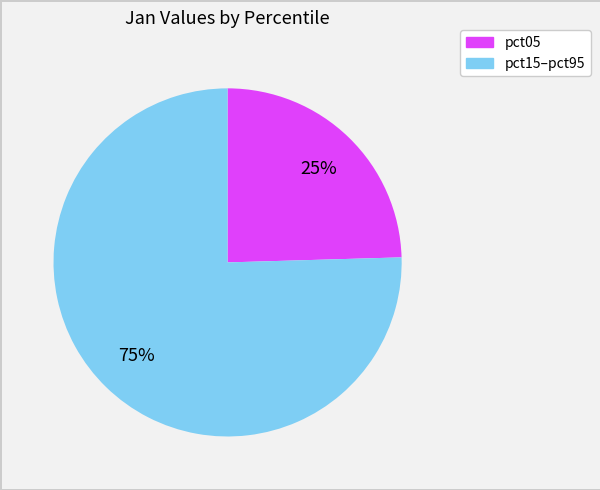

How many segments does this pie chart have?

2